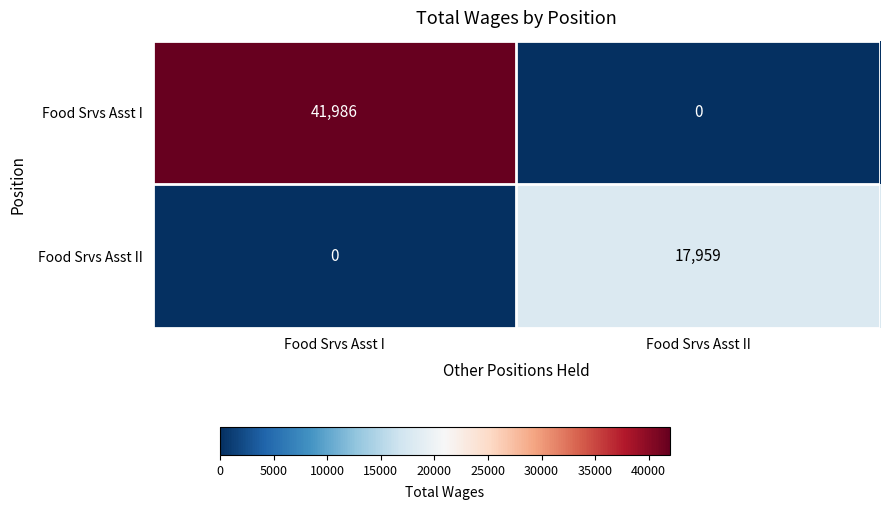

The Food Srvs Asst II series shows 9034 at Food Srvs Asst II. True or false?

False